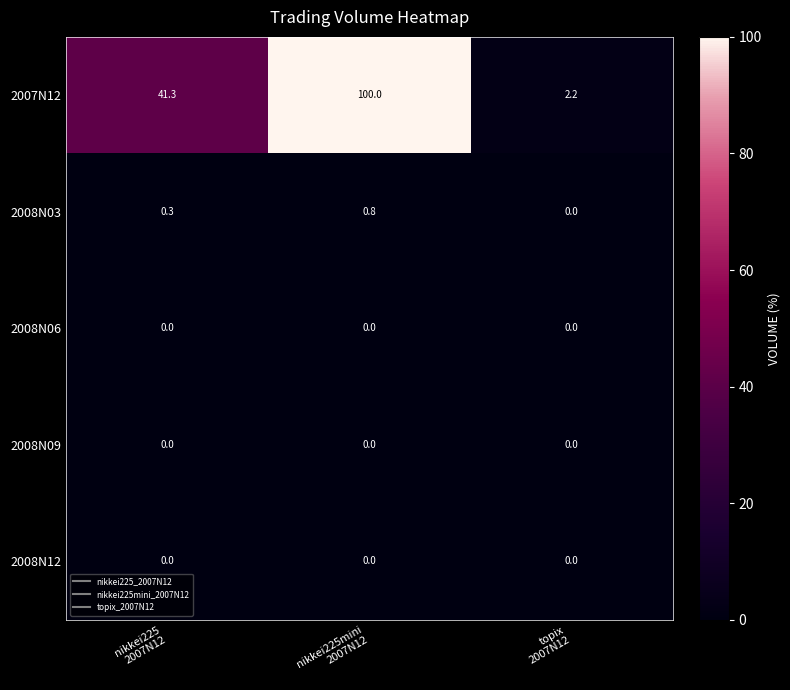

Which series has the largest total across all categories?

2007N12